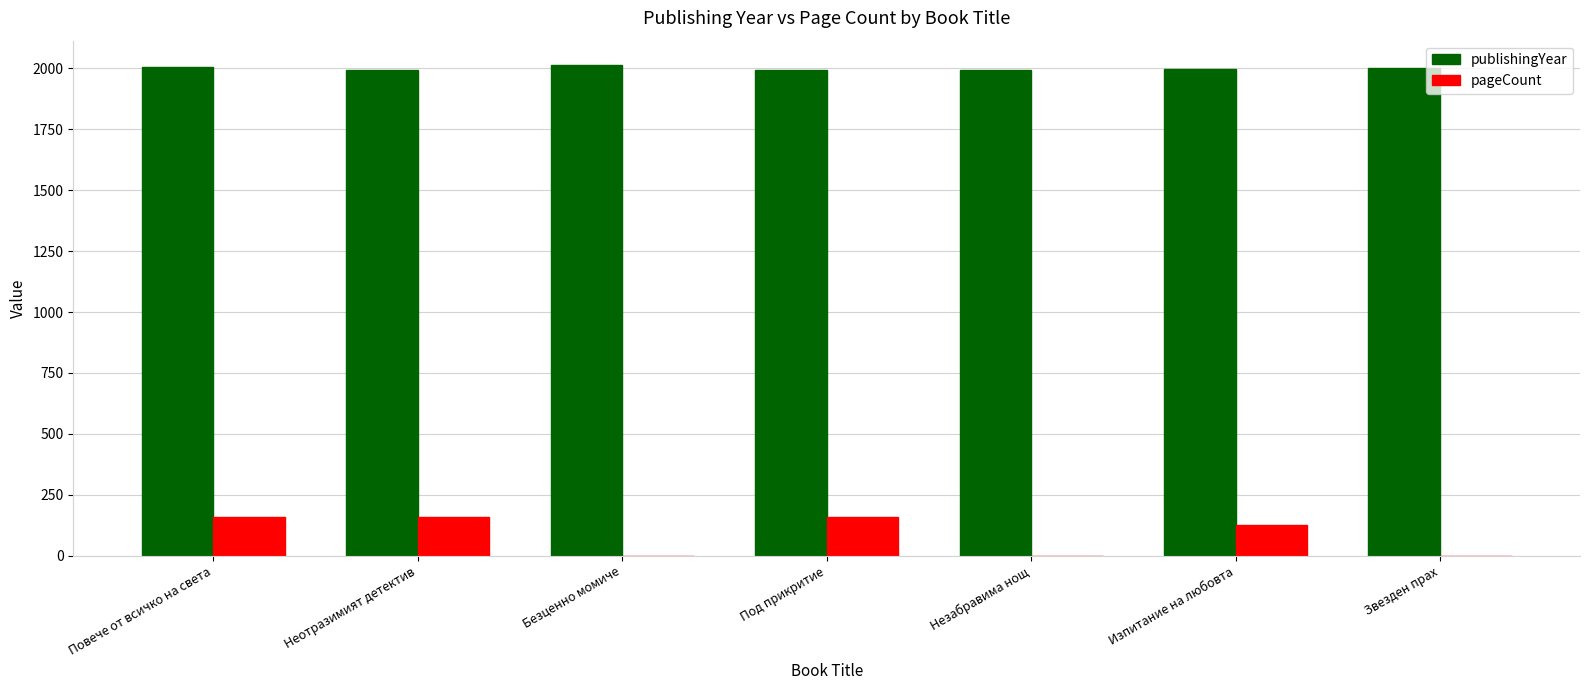

Which series has the largest range (max minus min)?

pageCount